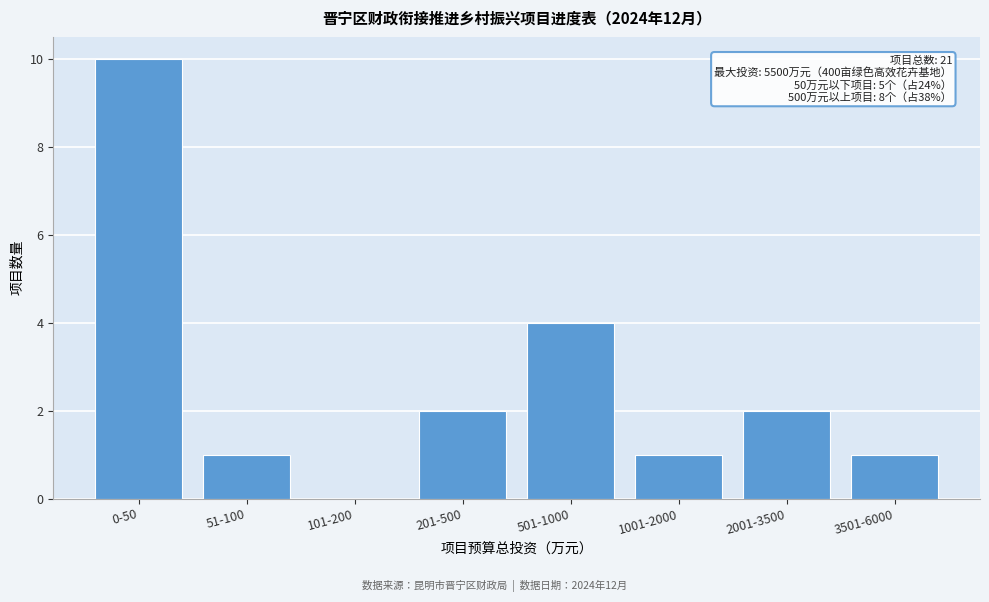

Reading right to left, transcribe all the data shown in this chart.

3501-6000=1	2001-3500=2	1001-2000=1	501-1000=4	201-500=2	101-200=0	51-100=1	0-50=10